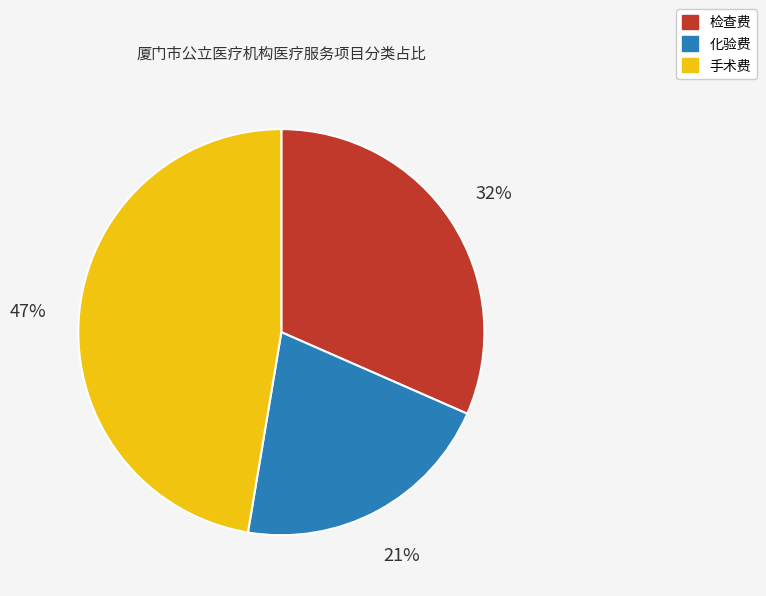

The 手术费 slice represents 47% of the pie. True or false?

True